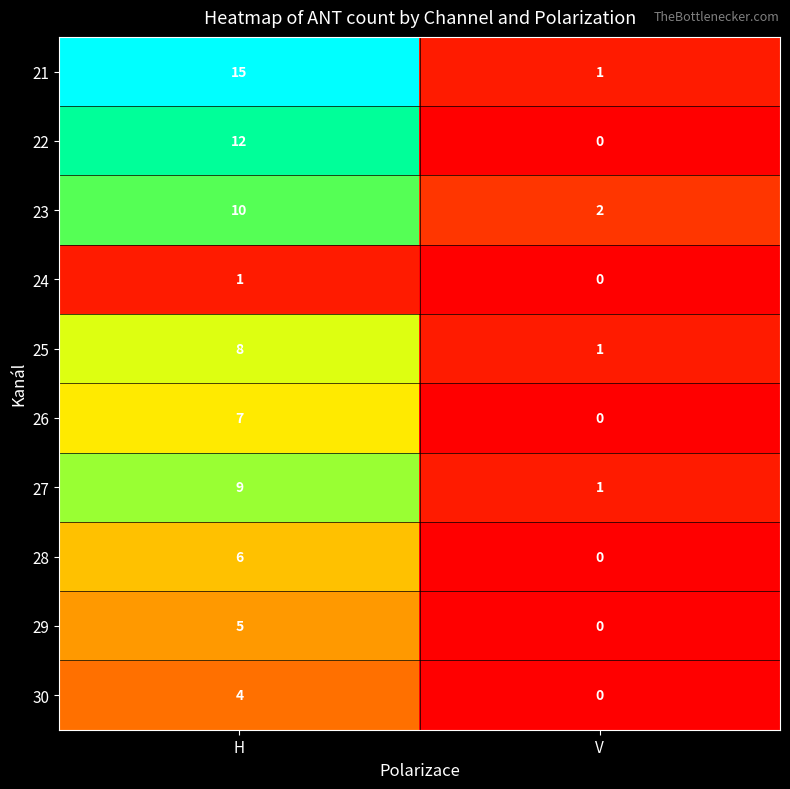

What is the spread (max minus min) of values at H?

14